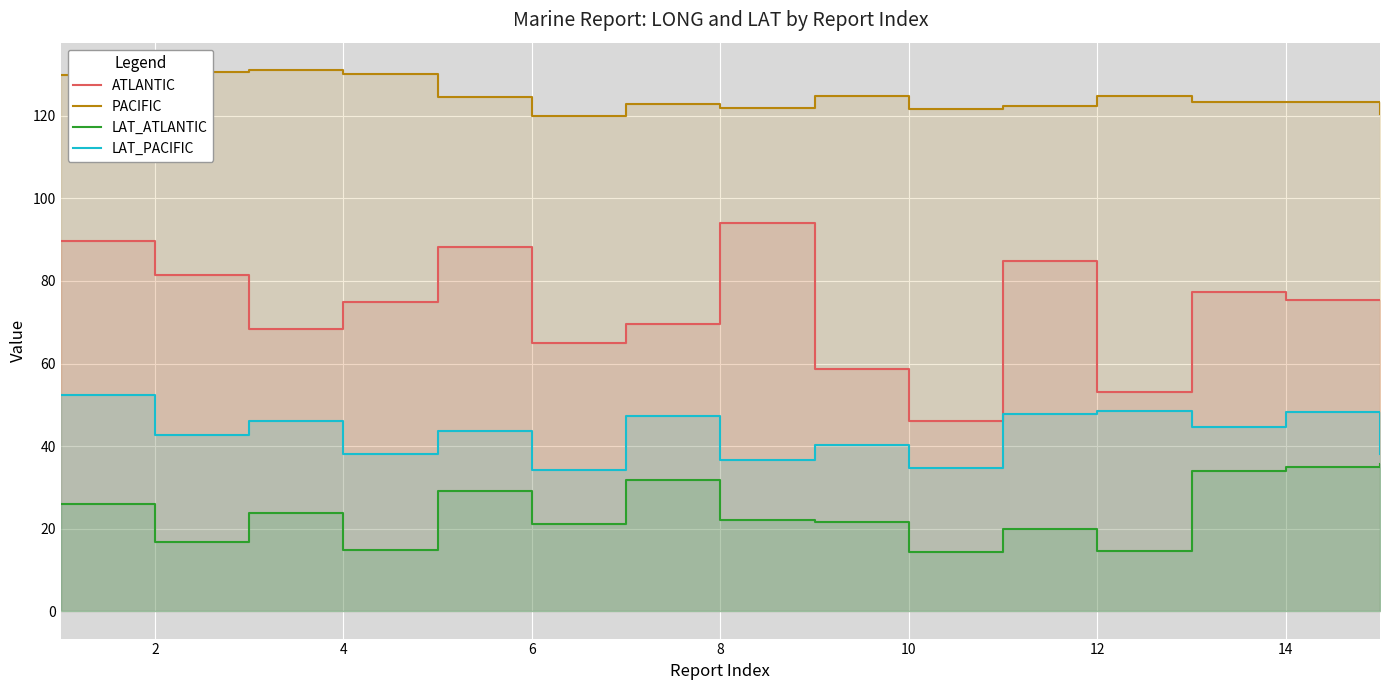

List the series in order of their overall mean, lowest first.

LAT_ATLANTIC, LAT_PACIFIC, ATLANTIC, PACIFIC